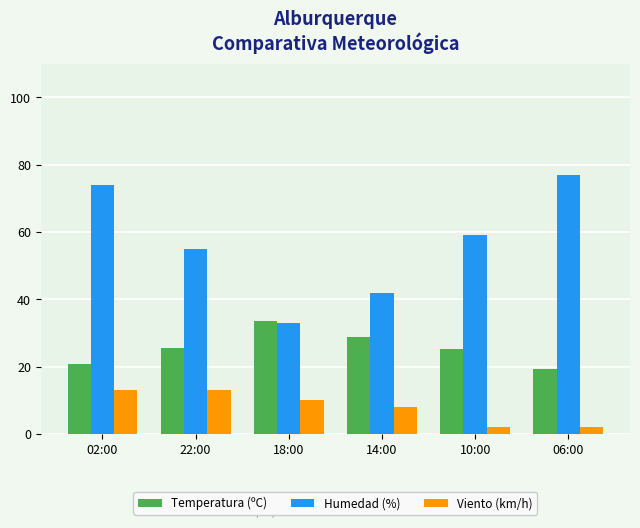

At which category is the sum across all series the highest?

02:00